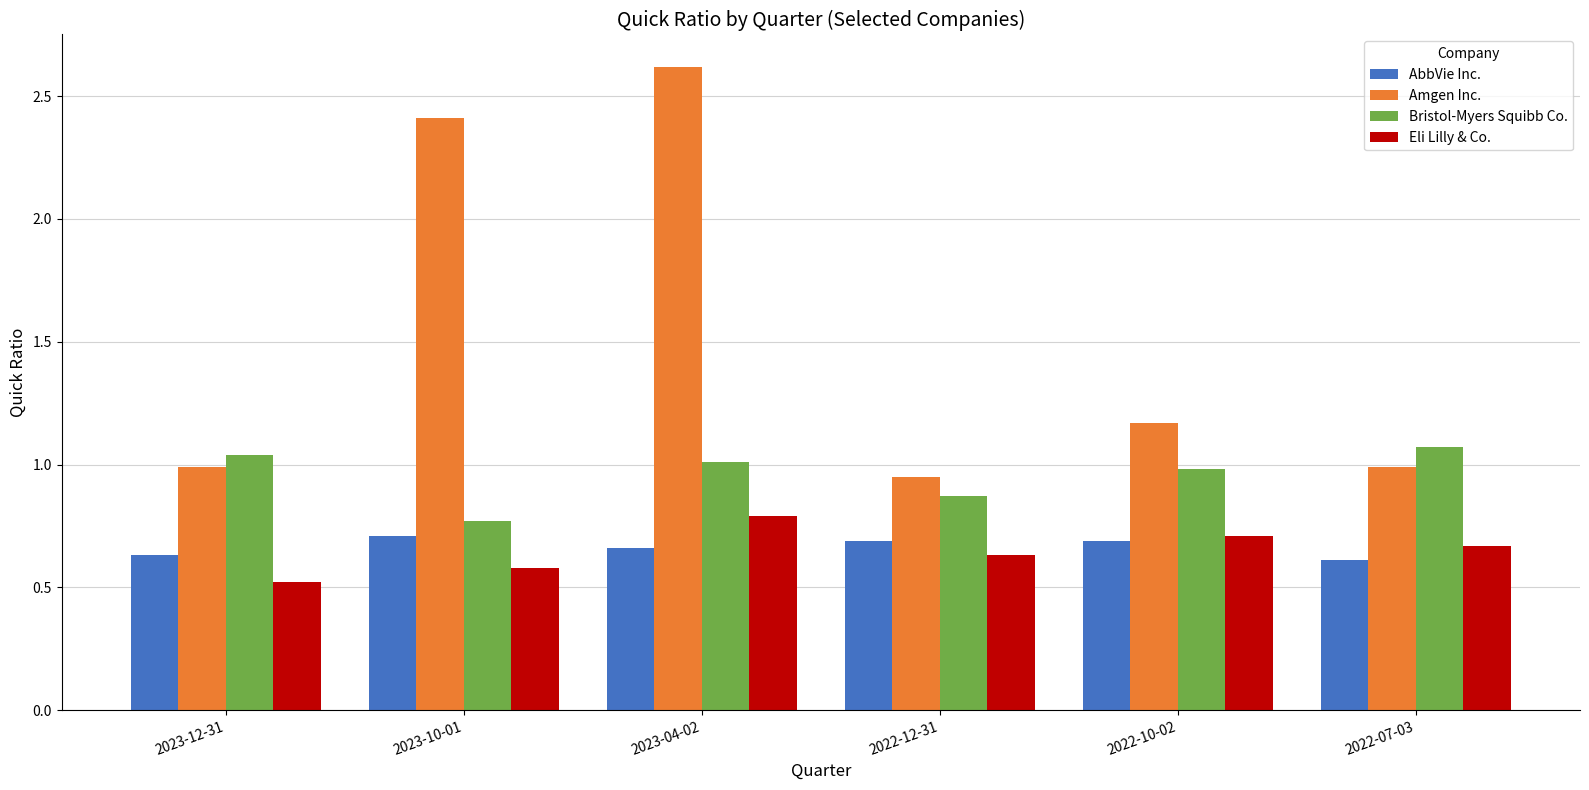

What is the sum of all AbbVie Inc. values?

4.0